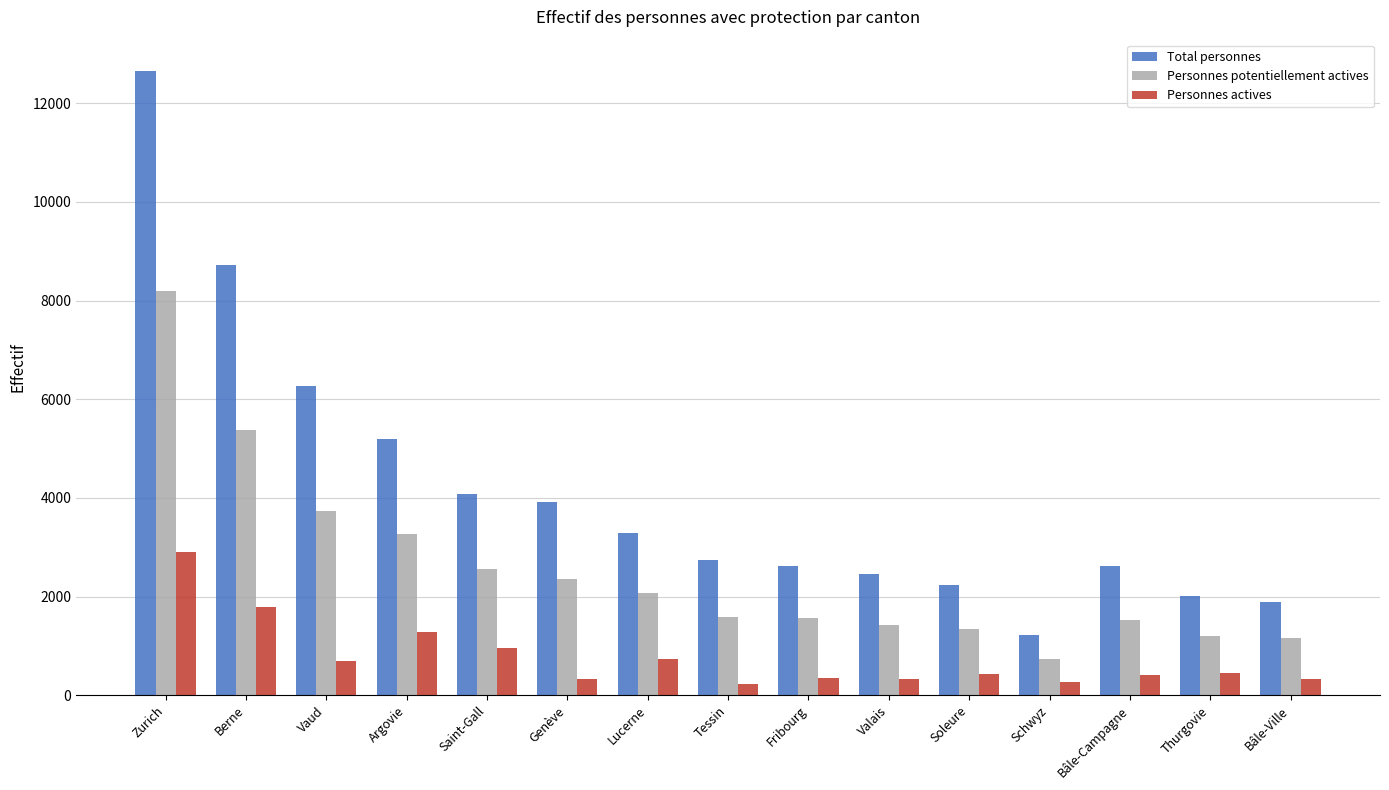

What is the label of the 11th bar from the right?

Saint-Gall